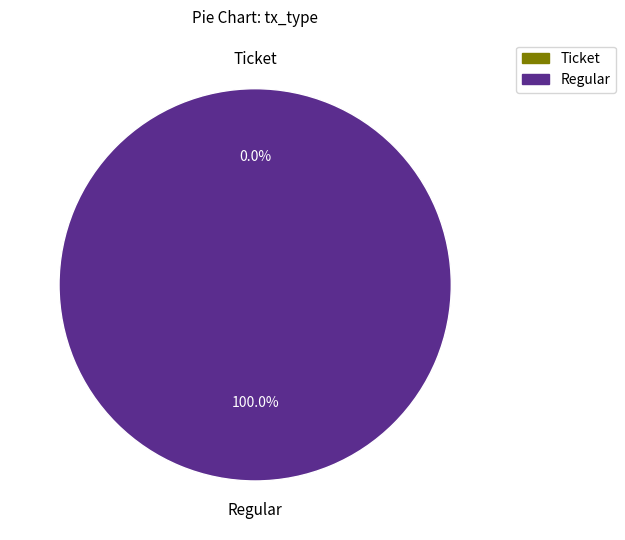

Is it true that Ticket is 10% of the pie?

False